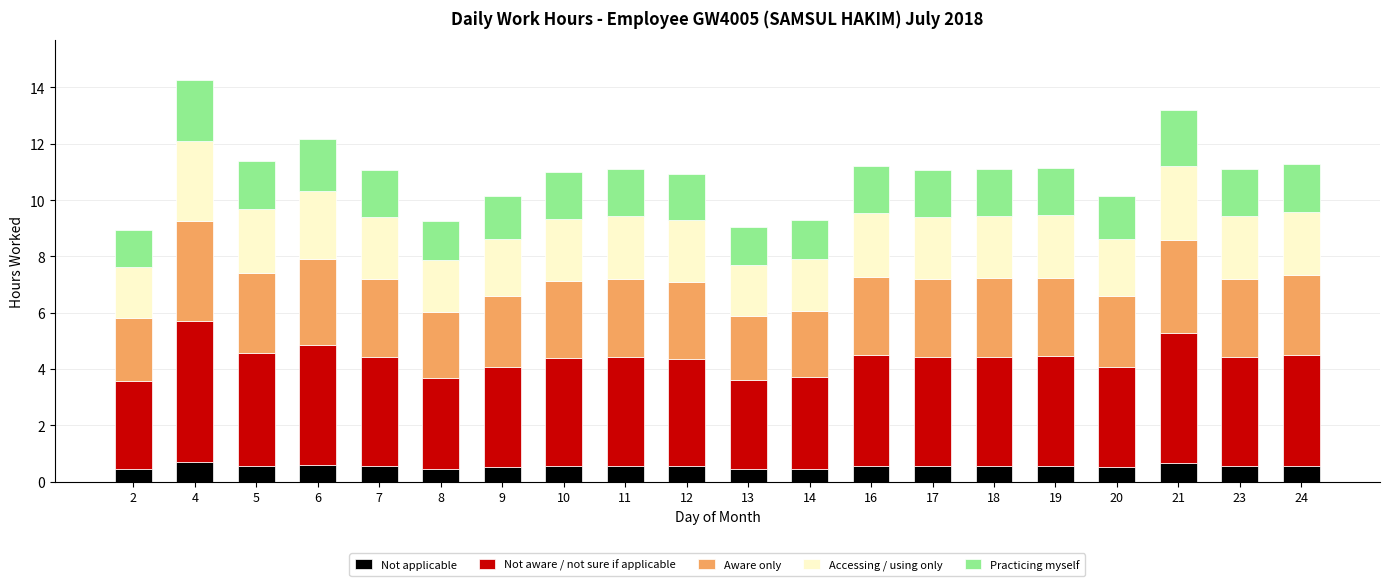

How many bars are there in total?

20